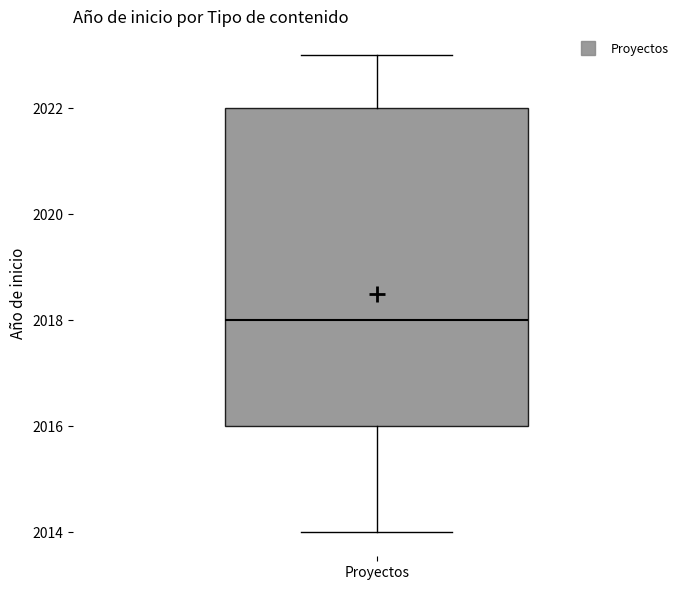

Where is the upper edge of the box for Proyectos on the y-axis? The values are not printed on the chart, so give them approximately, as read against the axis.

2022